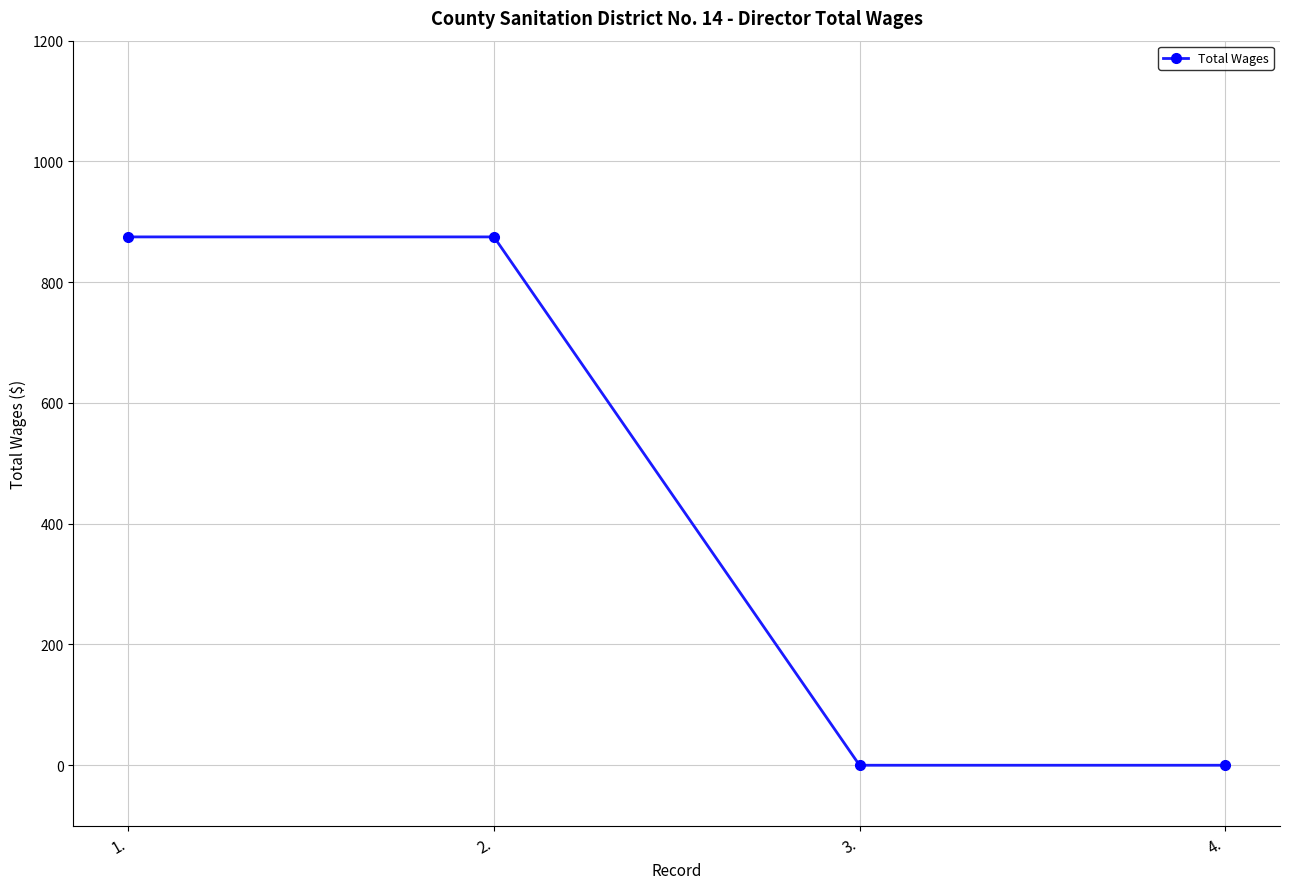

What is the label of the 3rd point from the right?

2.